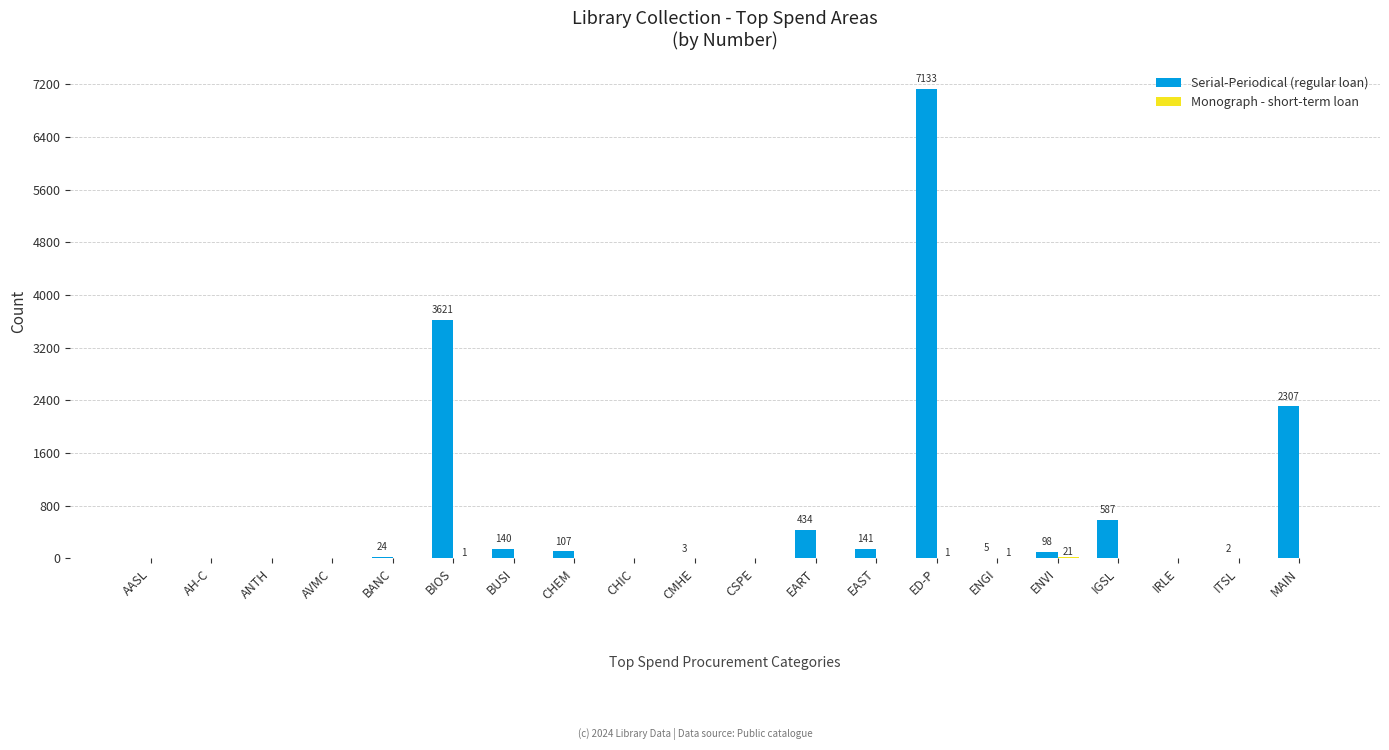

Which category has the highest value in the Serial-Periodical (regular loan) series?

ED-P